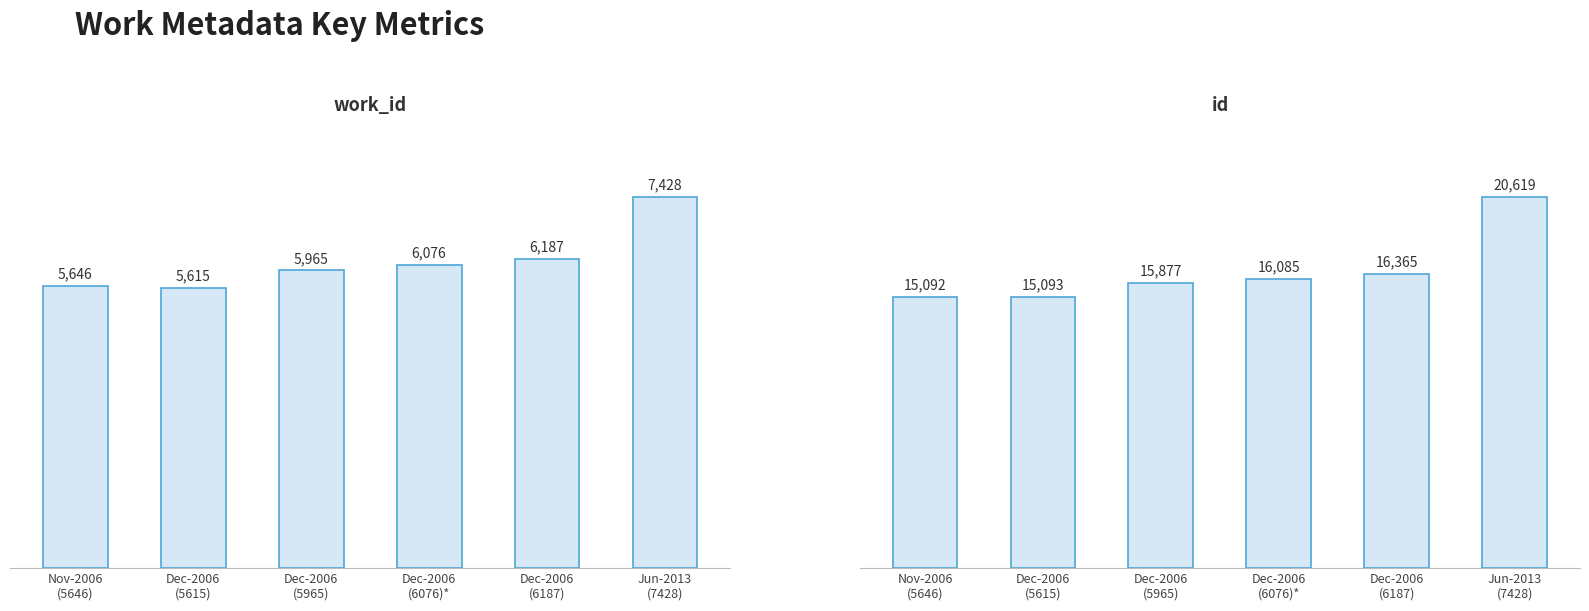

Reading left to right, what are all the values shown in this chart?

work_id: Nov-2006
(5646)=5646	Dec-2006
(5615)=5615	Dec-2006
(5965)=5965	Dec-2006
(6076)*=6076	Dec-2006
(6187)=6187	Jun-2013
(7428)=7428
id: Nov-2006
(5646)=15092	Dec-2006
(5615)=15093	Dec-2006
(5965)=15877	Dec-2006
(6076)*=16085	Dec-2006
(6187)=16365	Jun-2013
(7428)=20619